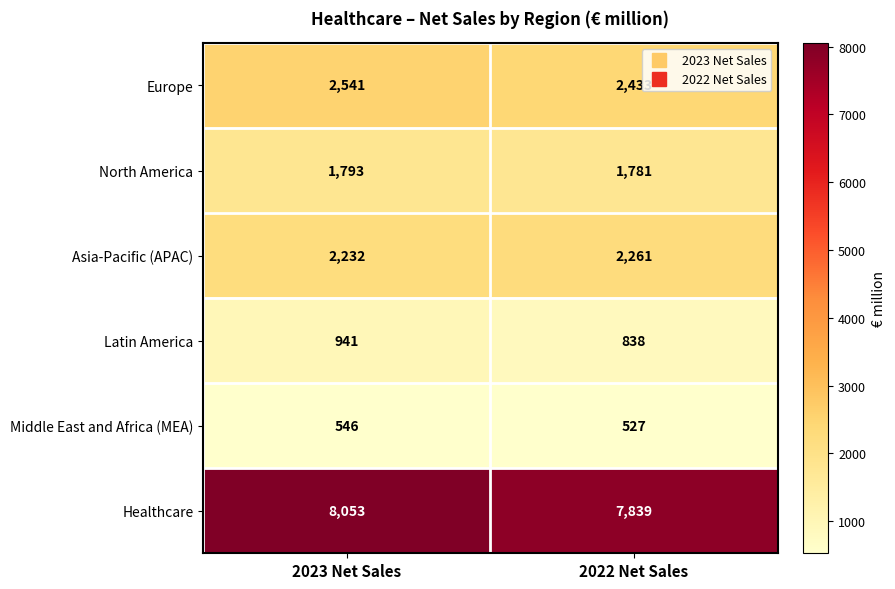

What is the minimum value shown in the chart?

527